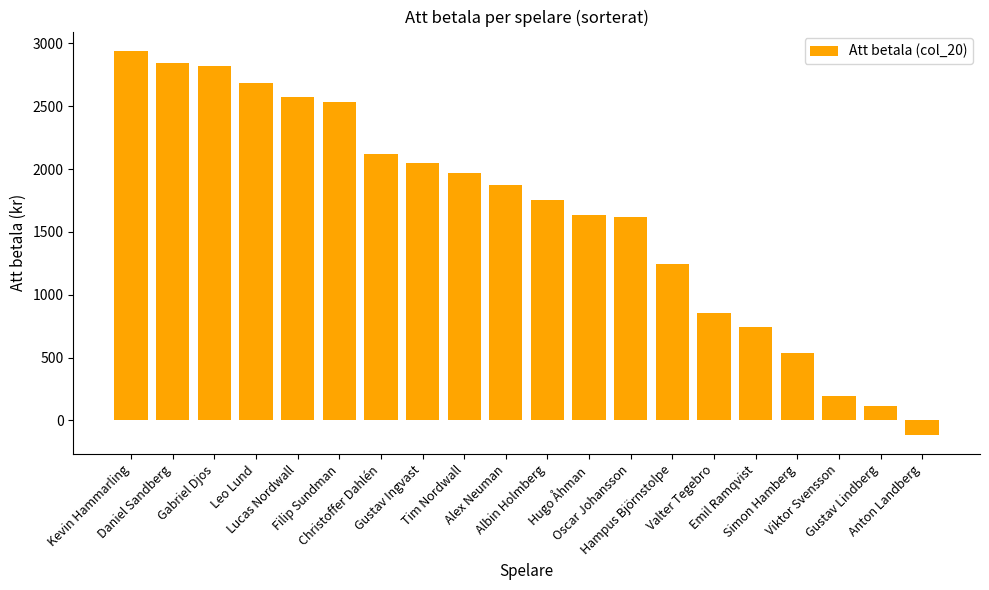

Which category has the lowest value across all series?

Anton Landberg